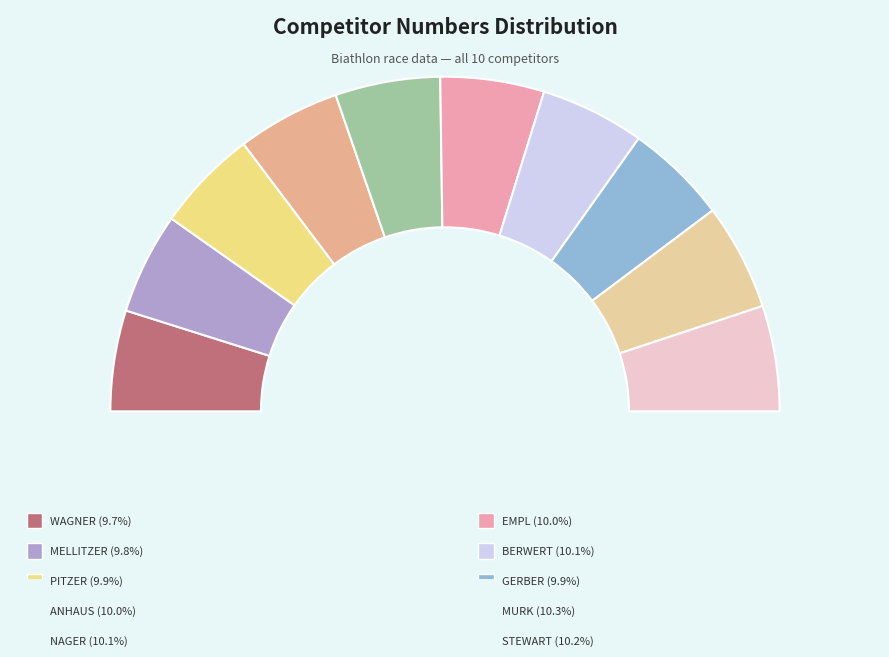

Does GERBER Sara account for over 50% of the chart?

No